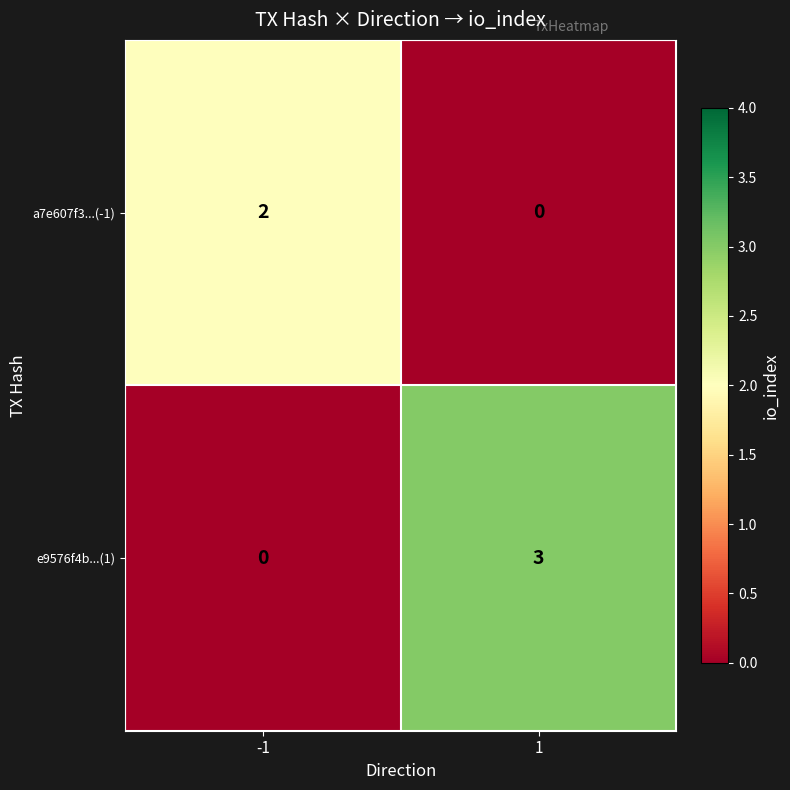

At which category is the sum across all series the highest?

1